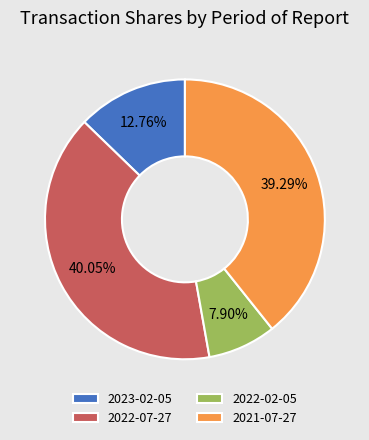

What percentage is the 2022-07-27 slice, to the nearest percent?

40%